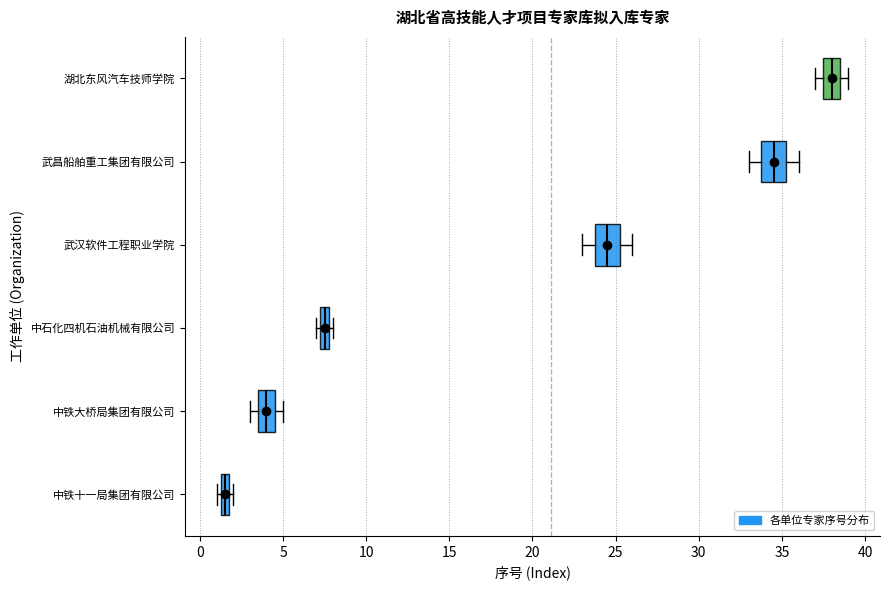

Which box's median line is the furthest to the left?

中铁十一局集团有限公司